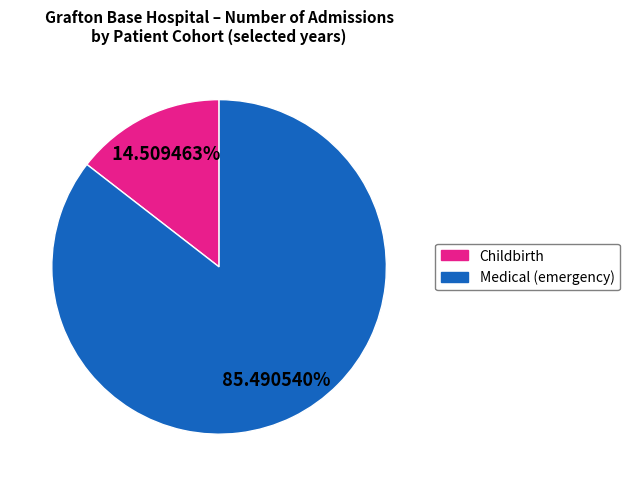

Is there a majority slice in this chart?

Yes